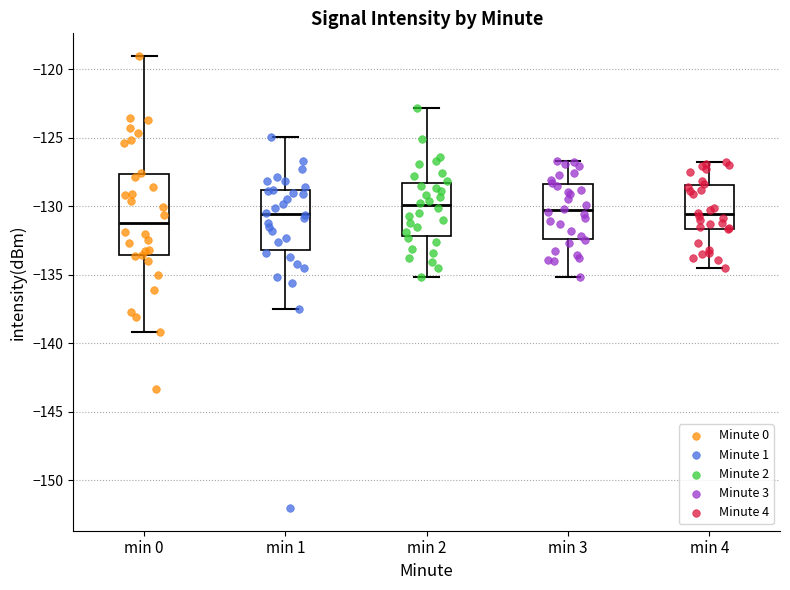

Reading left to right, transcribe this box plot: for each box, give where its median line is, the range the box spans, and where its two whiskers end, as read against the y-axis. The values are not printed on the chart, so give them approximately, as read against the axis.

min 0: median -131.0, box -133.5 to -127.5, whiskers -139.0 to -119.0
min 1: median -130.5, box -133.0 to -129.0, whiskers -137.5 to -125.0
min 2: median -130.0, box -132.0 to -128.5, whiskers -135.0 to -123.0
min 3: median -130.5, box -132.5 to -128.5, whiskers -135.0 to -126.5
min 4: median -130.5, box -131.5 to -128.5, whiskers -134.5 to -127.0